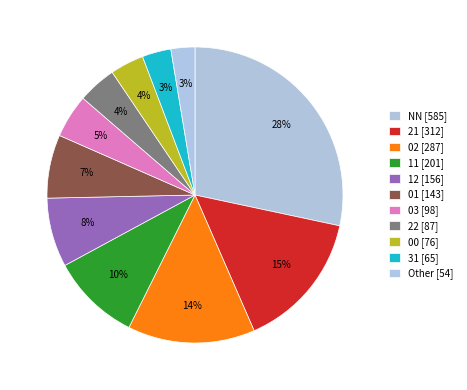

How many segments does this pie chart have?

11